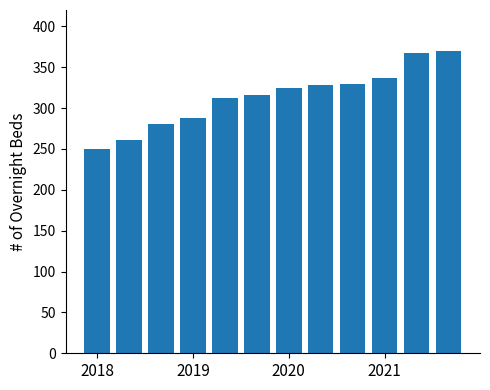

What is the average value?

313.5